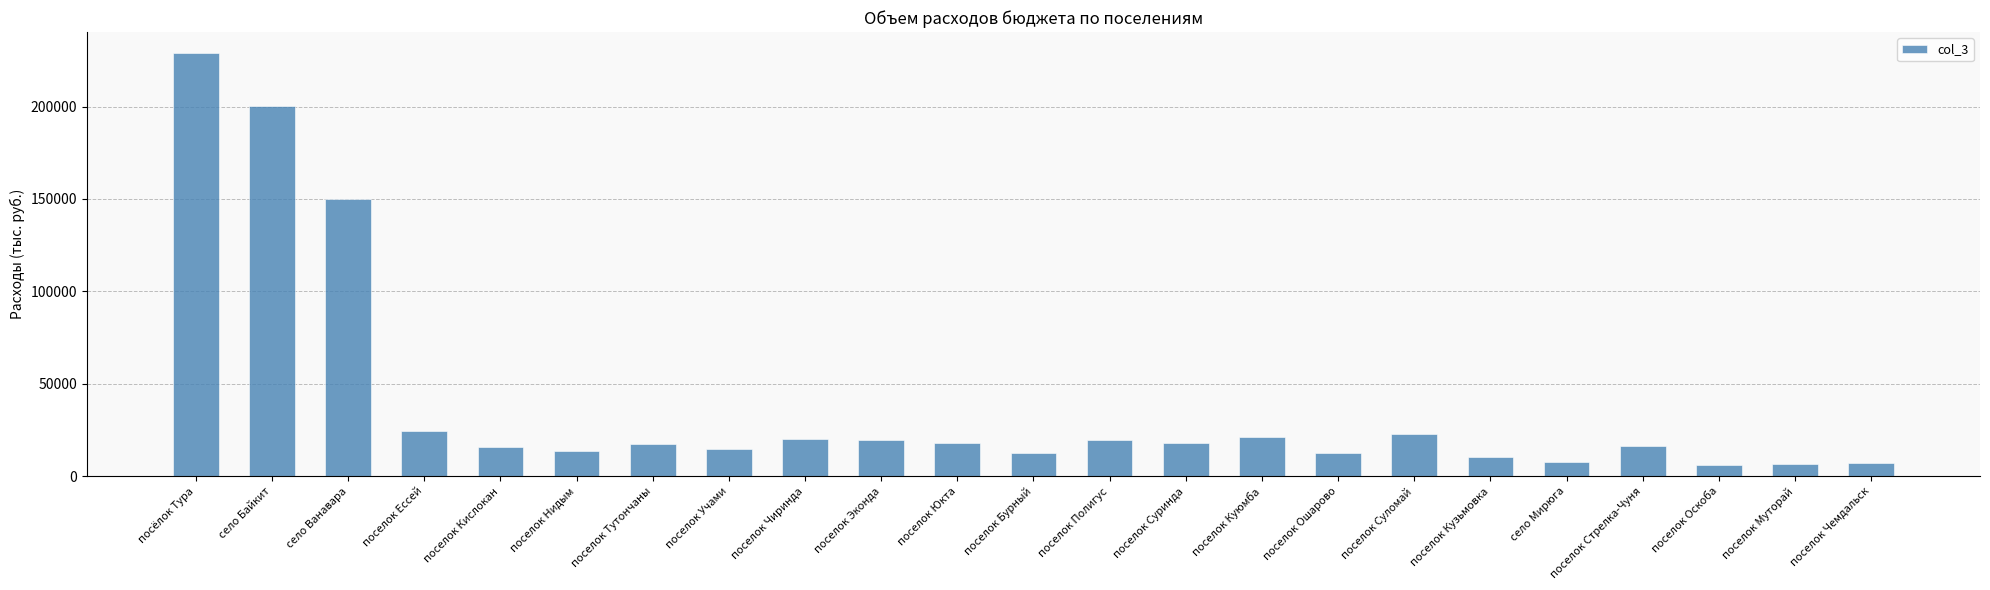

Which has a higher value, поселок Юкта or село Ванавара?

село Ванавара